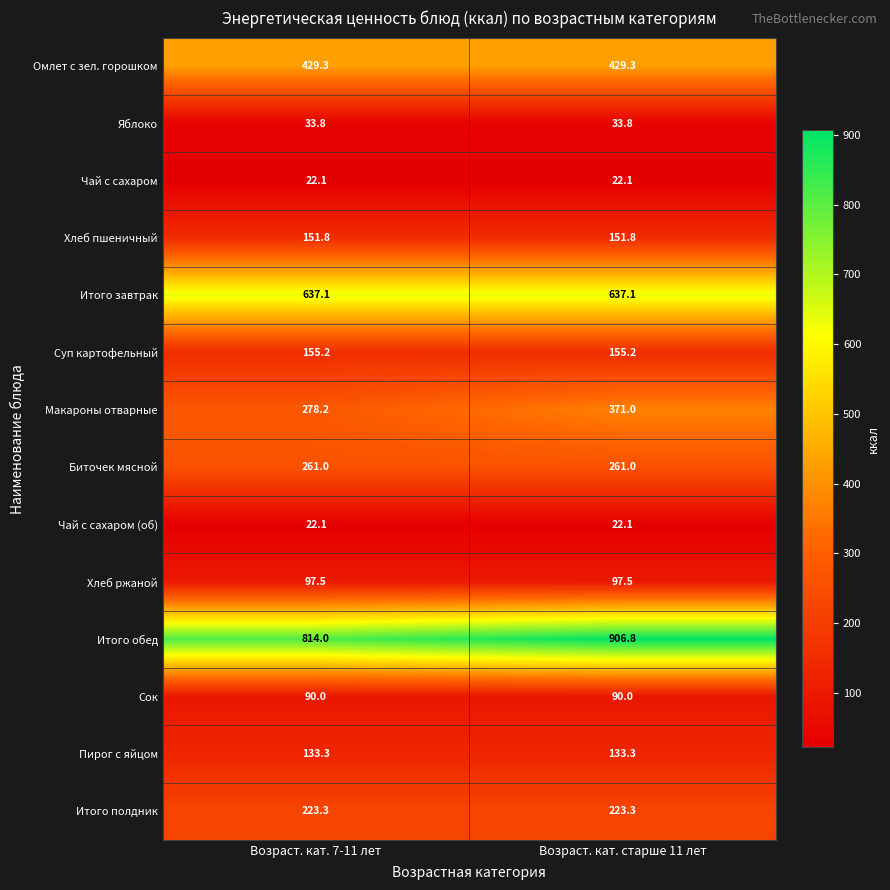

Which label corresponds to the largest value in the chart?

Возраст. кат. старше 11 лет